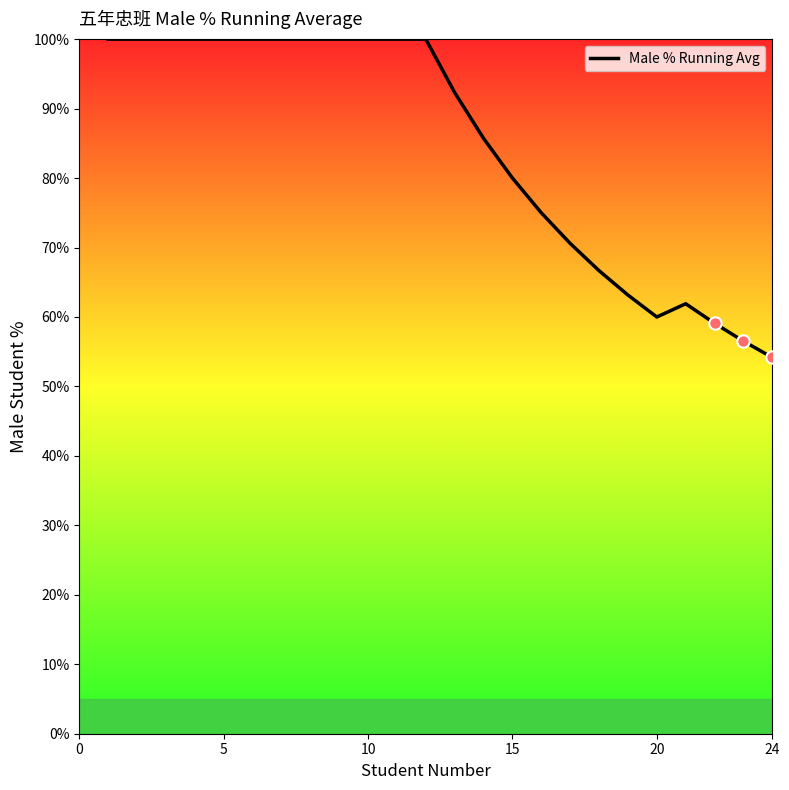

What is the maximum value shown in the chart?

100.0